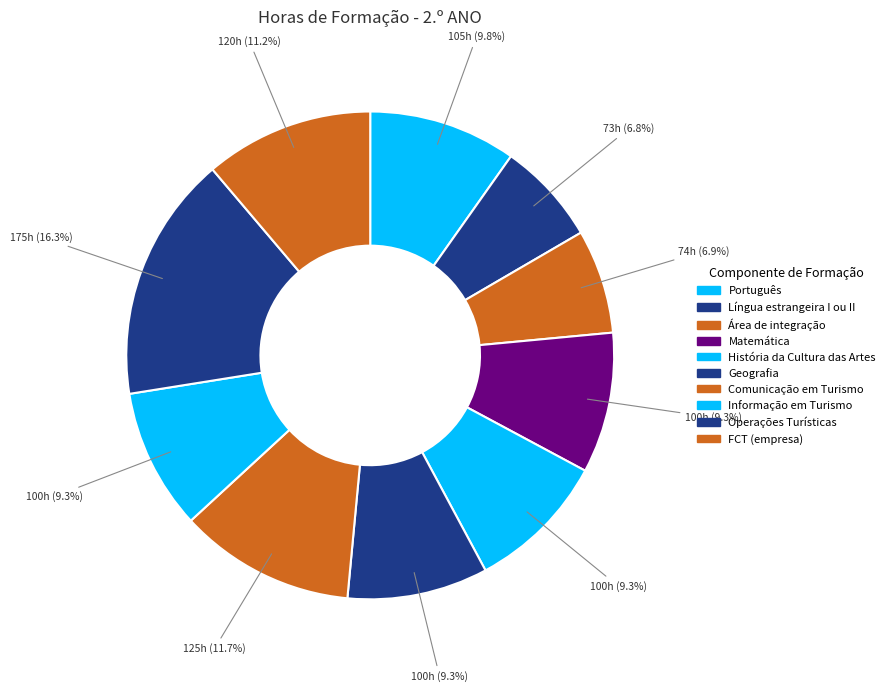

To the nearest percent, what portion does Área de integração represent?

7%